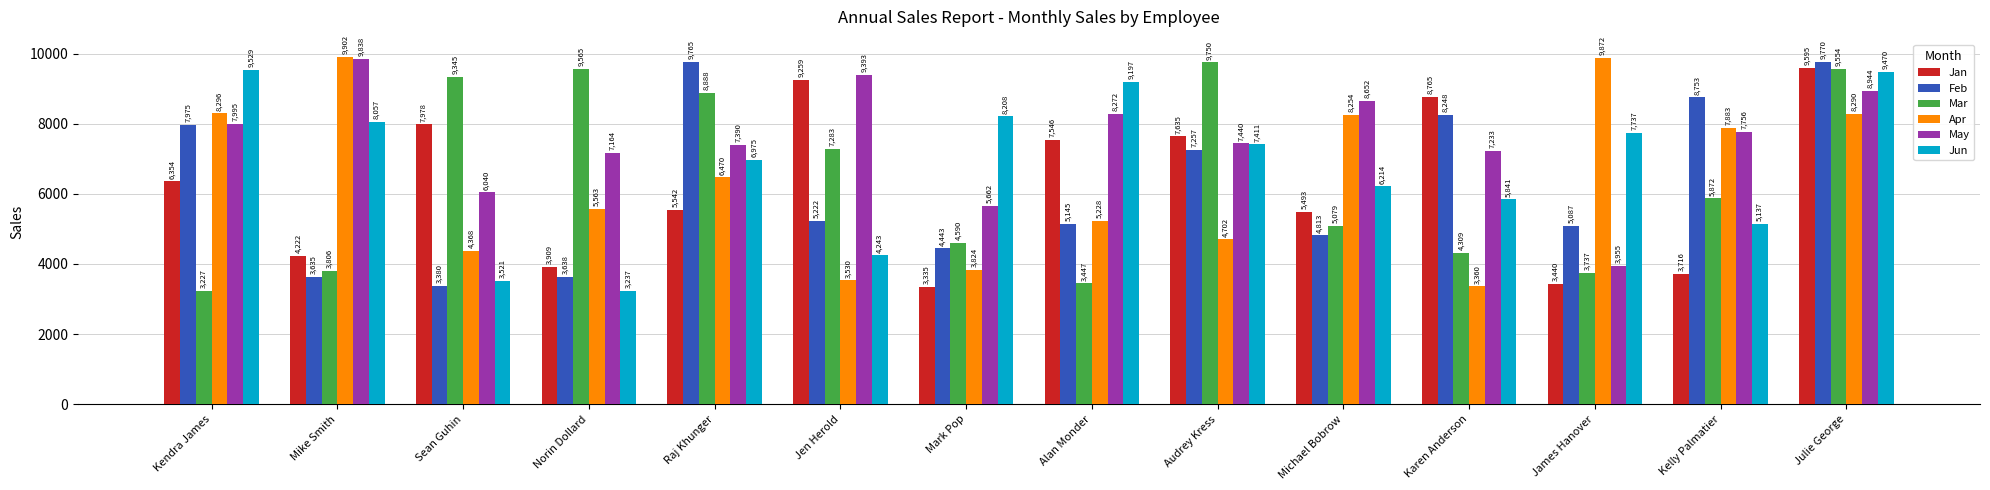

Is the value of Apr at Audrey Kress greater than the value of Jan at Alan Monder?

No